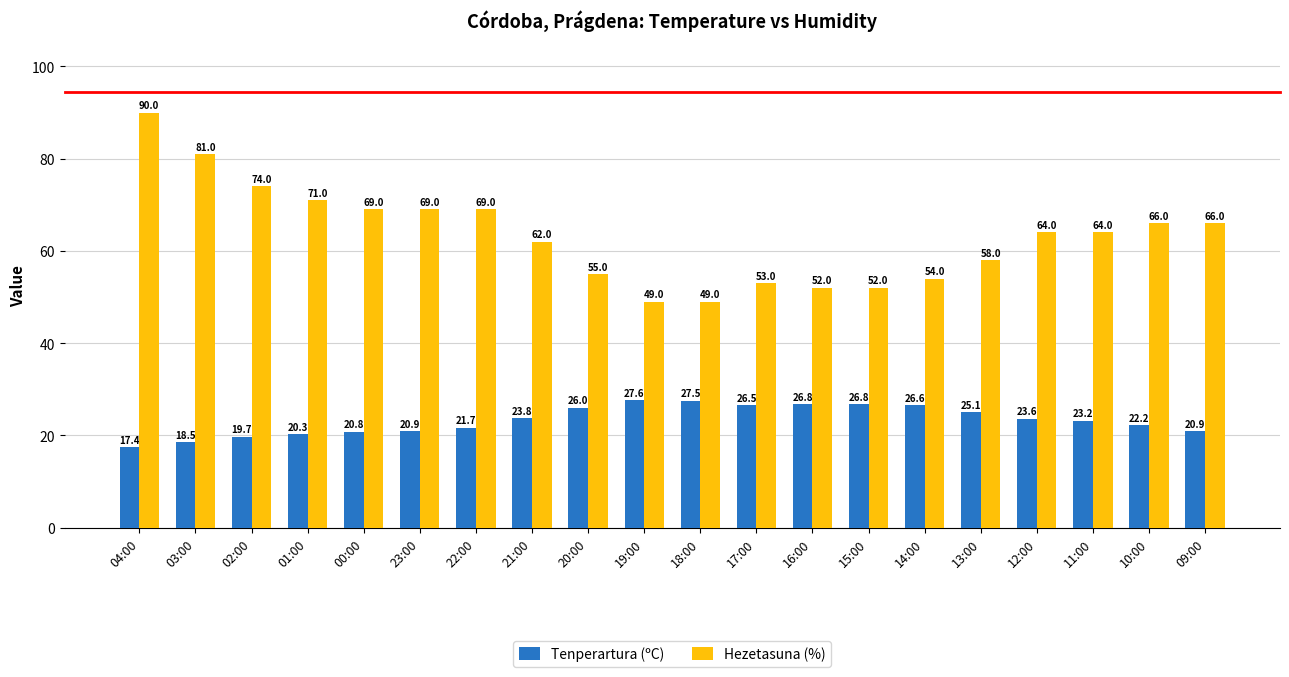

Is it true that Hezetasuna (%) equals 54.0 at 14:00?

True